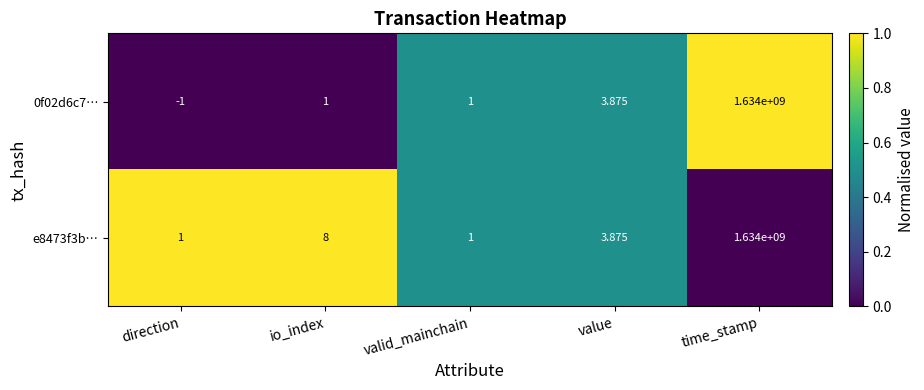

Where is 0f02d6c7… nearest to the value 816999999?

value